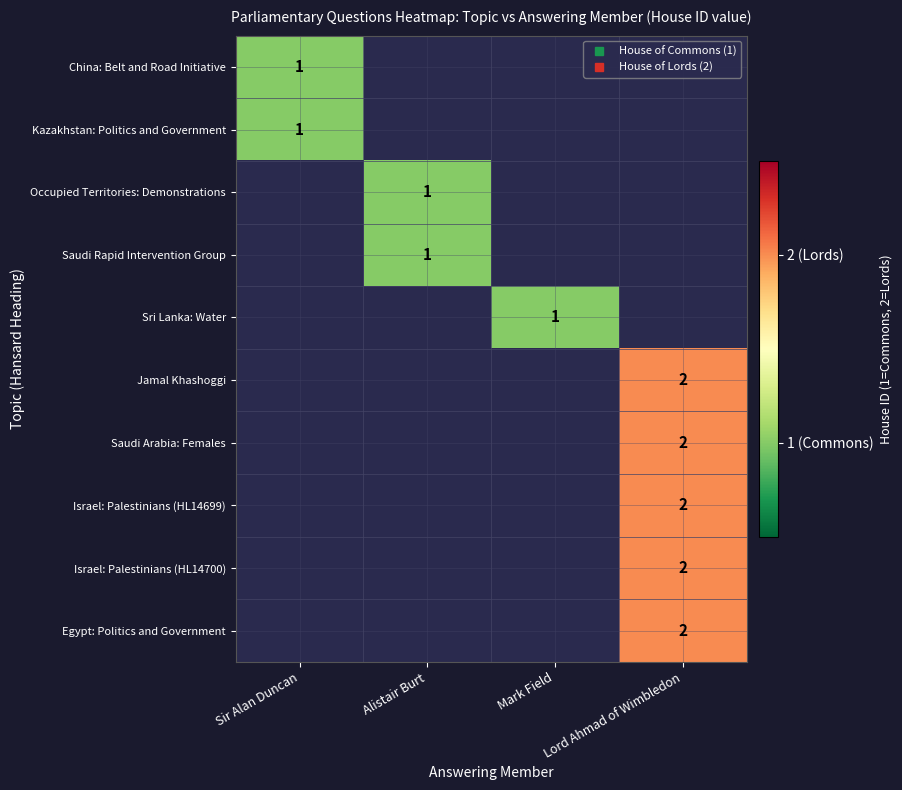

Between Sir Alan Duncan and Lord Ahmad of Wimbledon, which is larger?

Lord Ahmad of Wimbledon